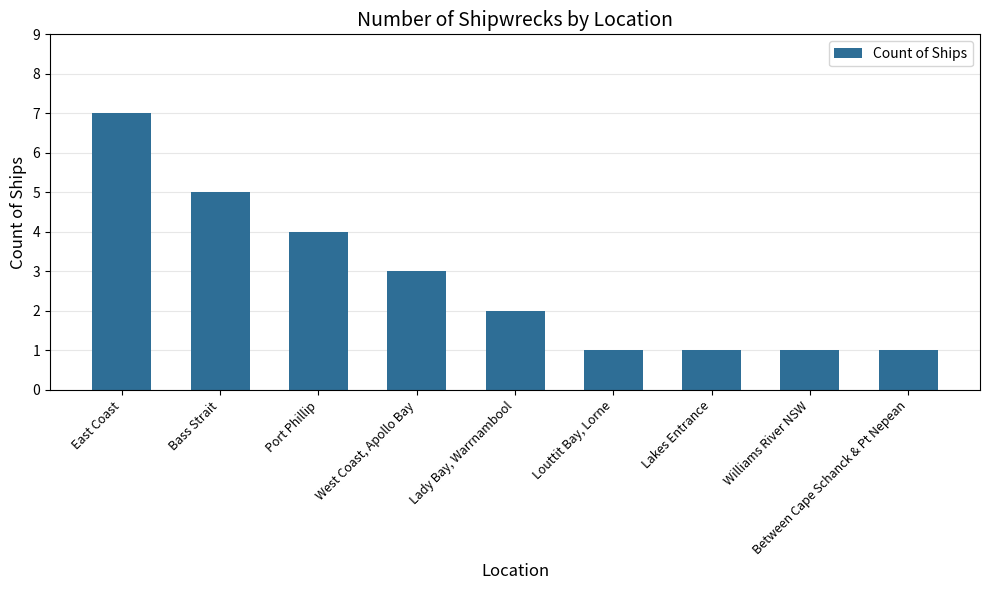

What is the maximum value shown in the chart?

7